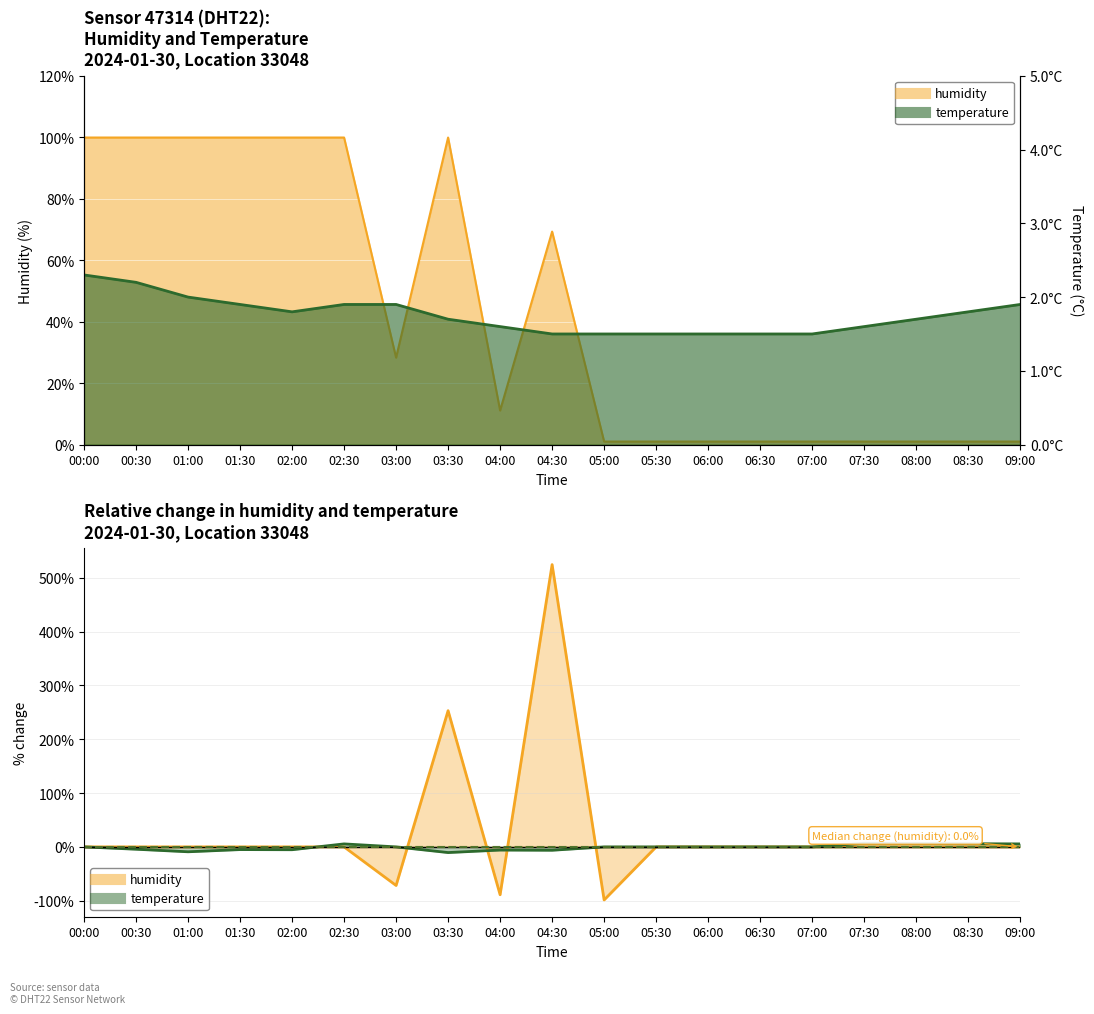

What is the approximate value of temperature at 01:00?

2.0